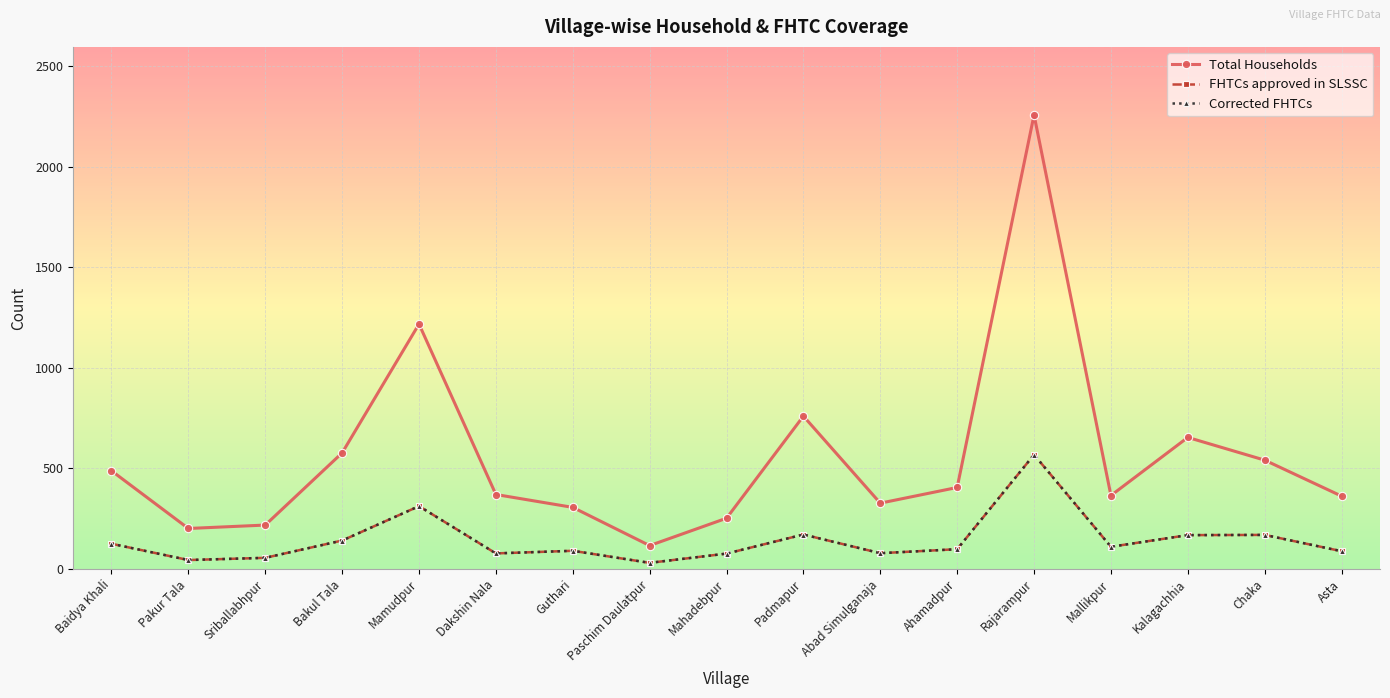

Which series has the largest total across all categories?

Total Households